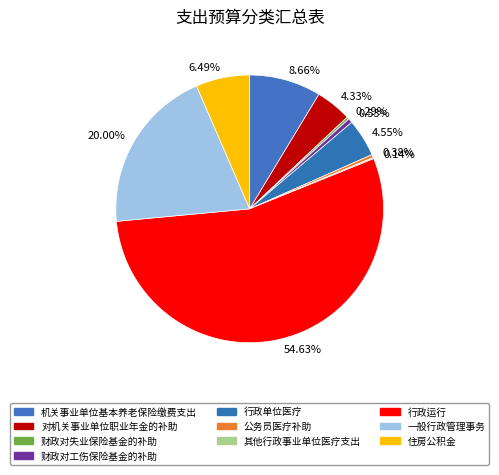

Is 0.53% the majority of the pie?

No